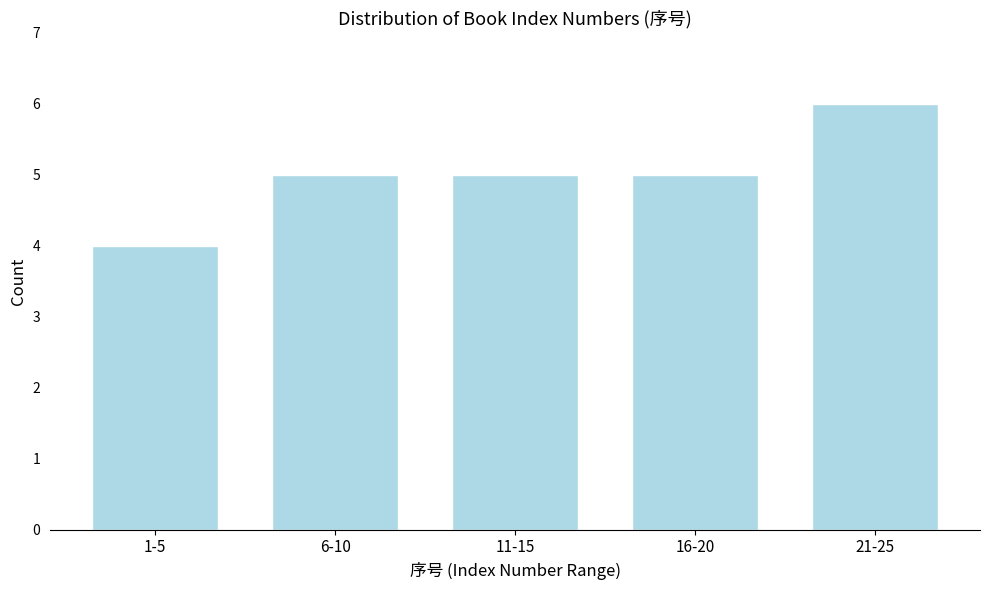

Reading left to right, what are all the values shown in this chart?

4	5	5	5	6